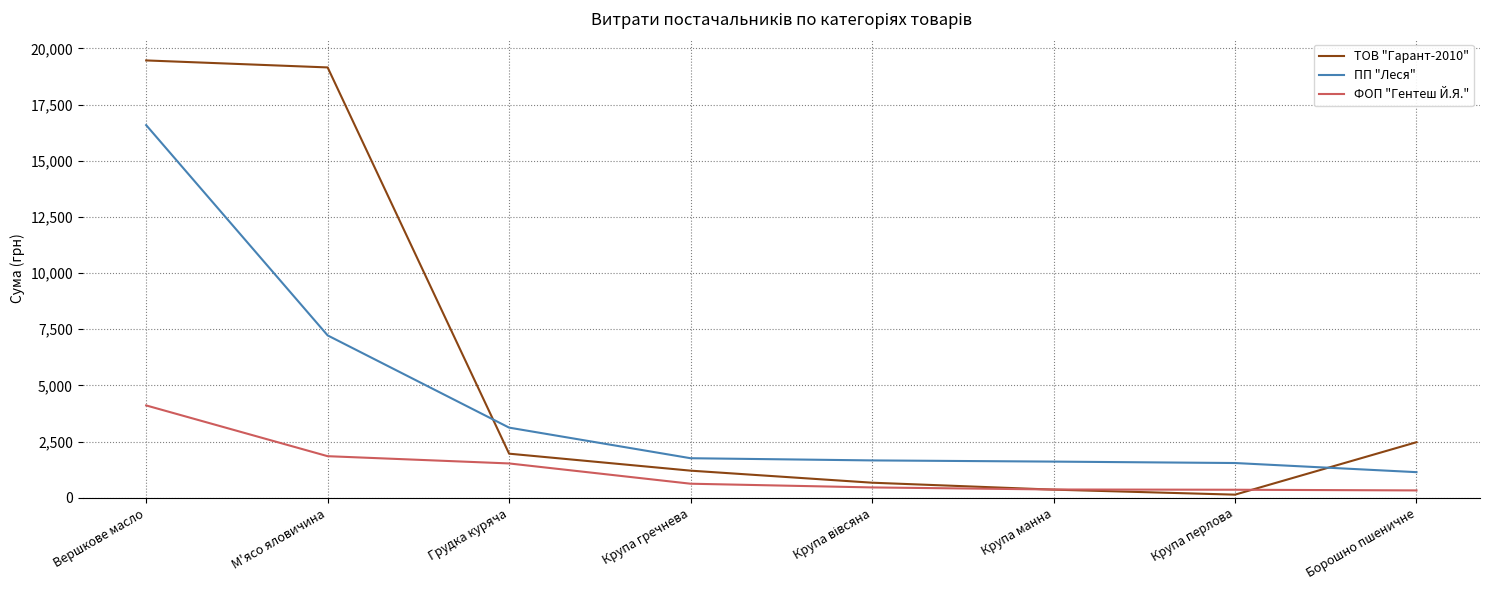

Rank the series by their maximum value, from highest to lowest.

ТОВ "Гарант-2010", ПП "Леся", ФОП "Гентеш Й.Я."